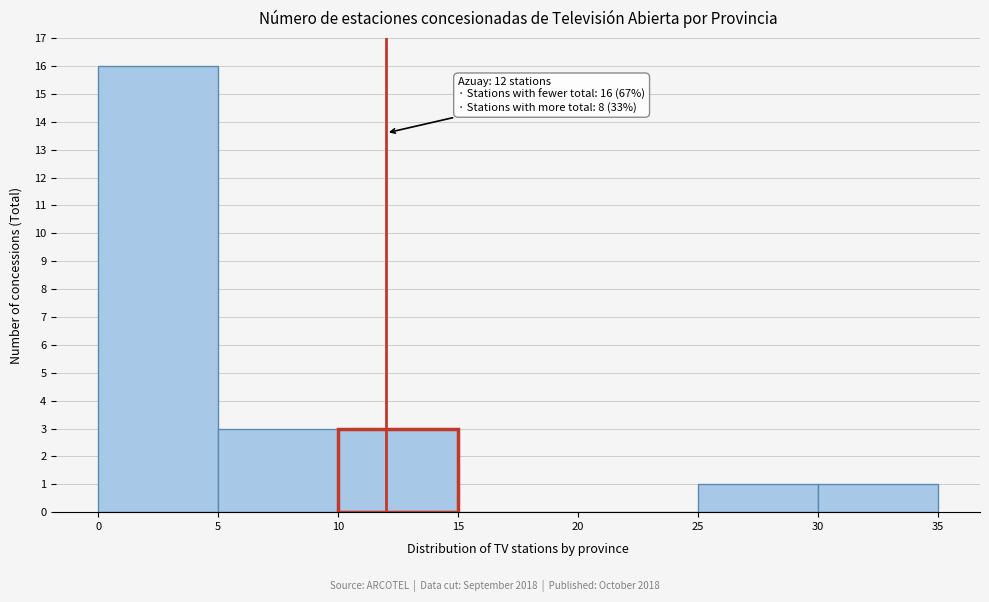

Over which range of the x-axis is the bar tallest?

0 to 5